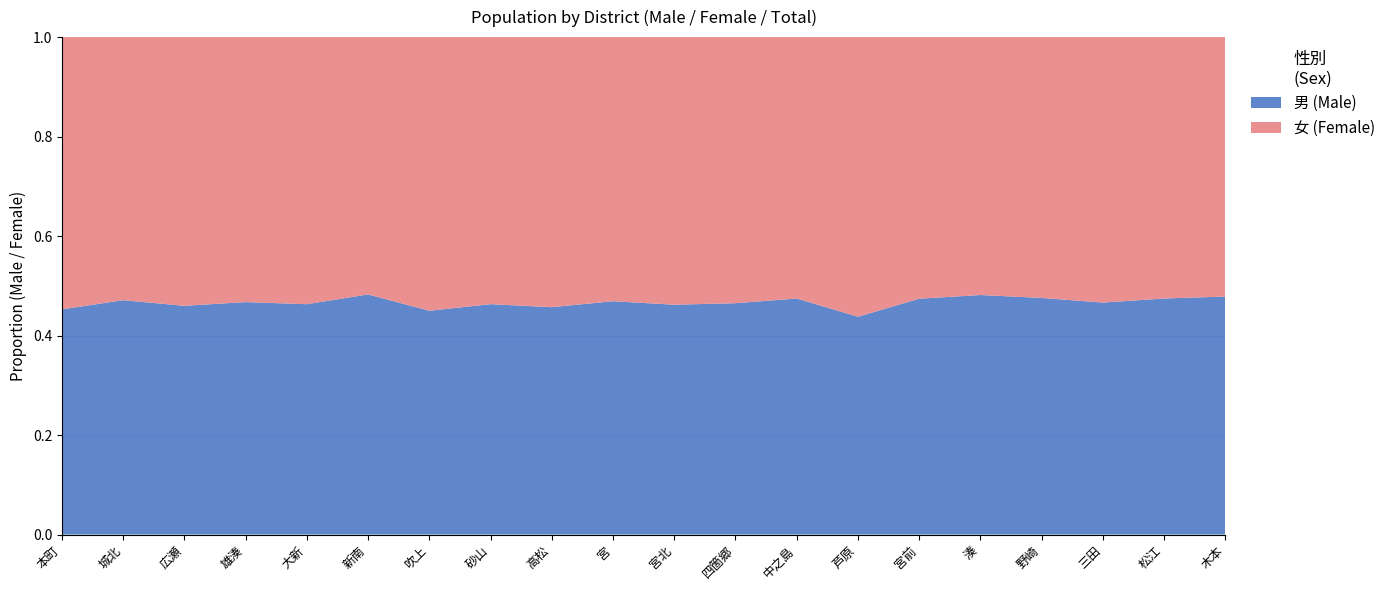

Reading right to left, extract all data points from this chart.

男: 7781	4306	3196	7393	1291	7141	842	2963	8152	3096	10607	3496	3031	2572	2025	1304	2431	2196	2029	1416
女: 8482	4768	3657	8150	1390	7921	1081	3281	9376	3605	12006	4152	3513	3145	2170	1512	2771	2579	2278	1712
計: 16263	9074	6853	15543	2681	15062	1923	6244	17528	6701	22613	7648	6544	5717	4195	2816	5202	4775	4307	3128